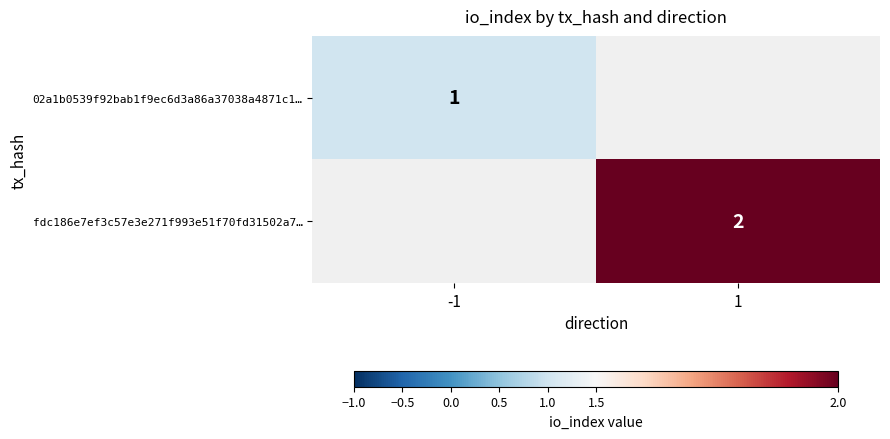

Count the number of categories in the chart.

2